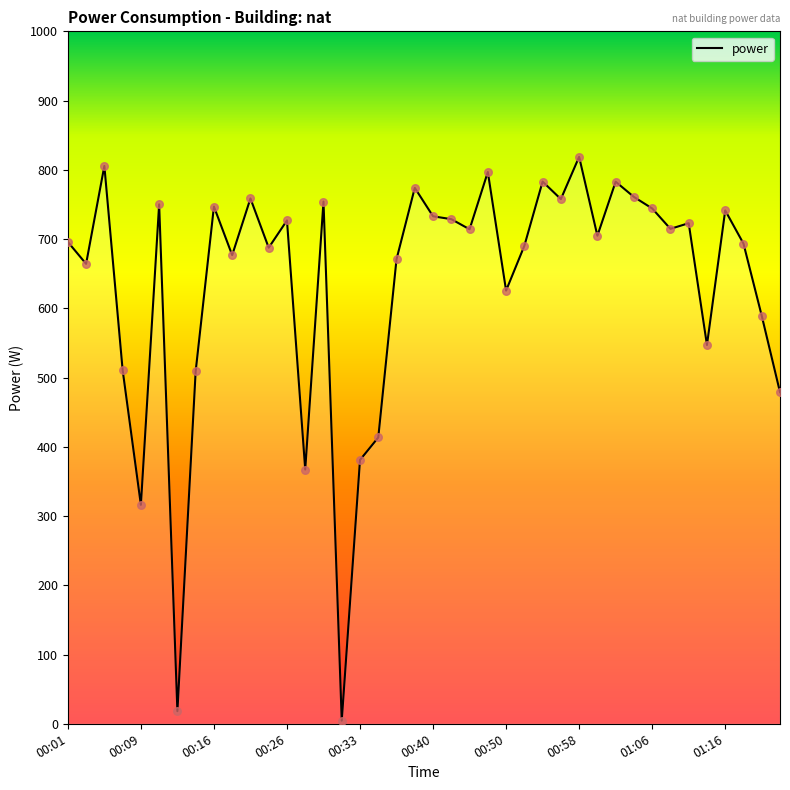

What is the difference between the maximum and minimum values?

814.2